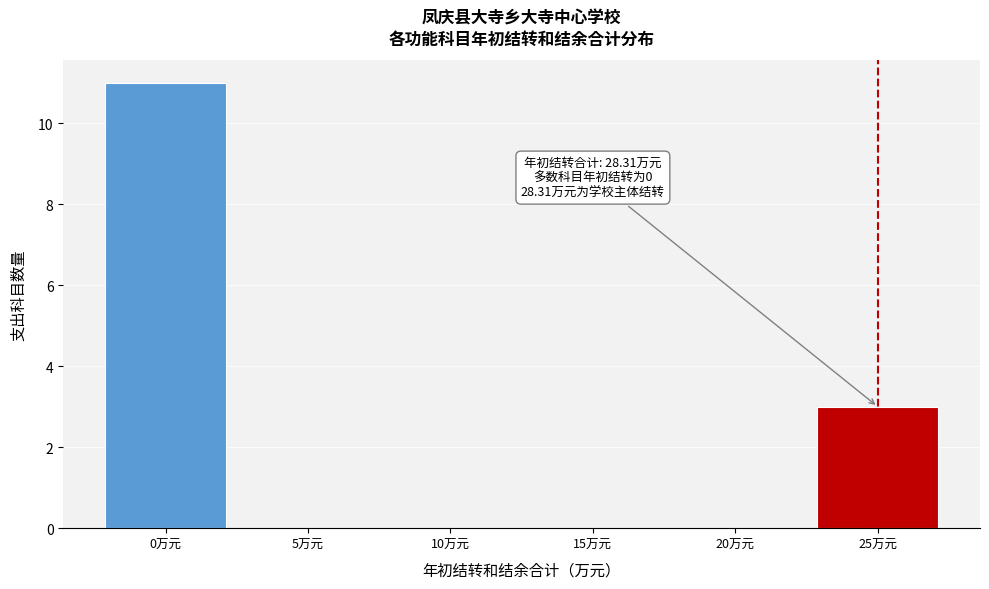

Reading right to left, transcribe all the data shown in this chart.

25万元=3	20万元=0	15万元=0	10万元=0	5万元=0	0万元=11